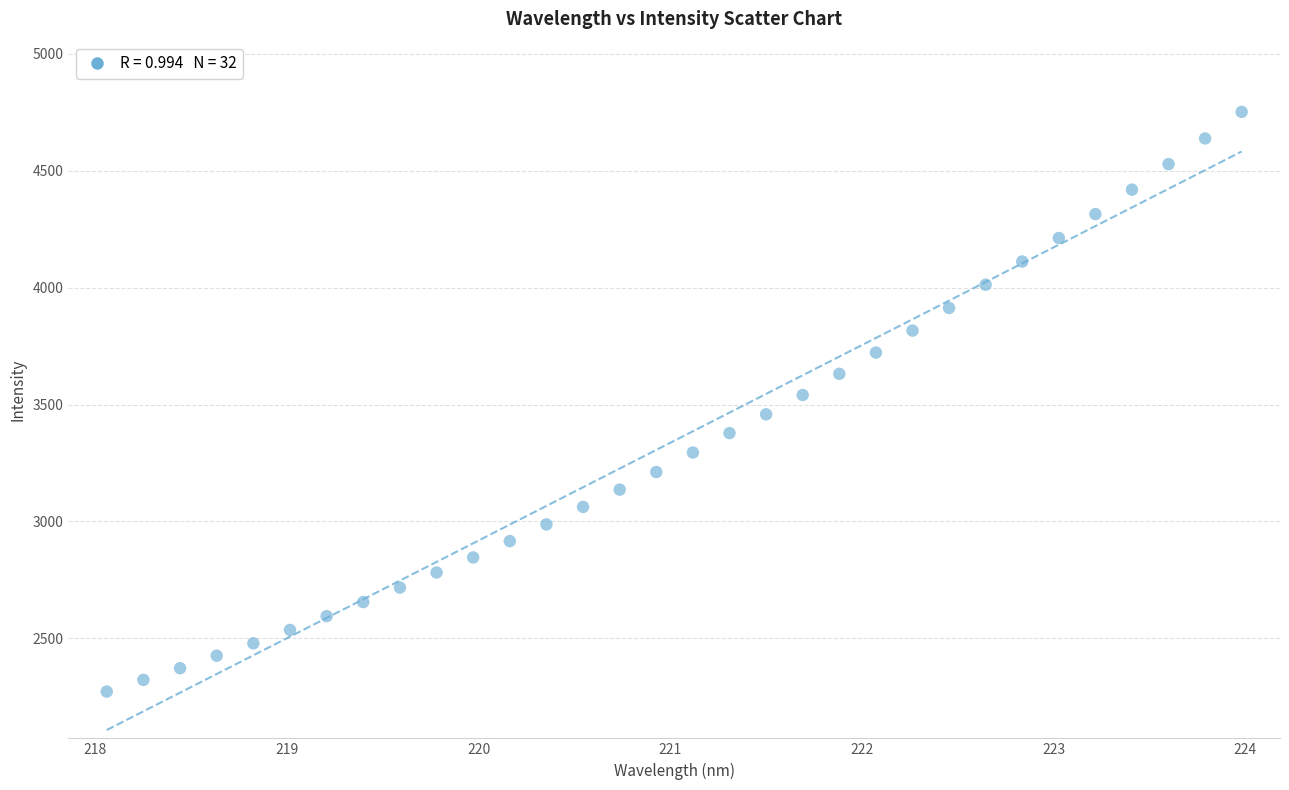

What is the range of X values (max minus min)?

5.9